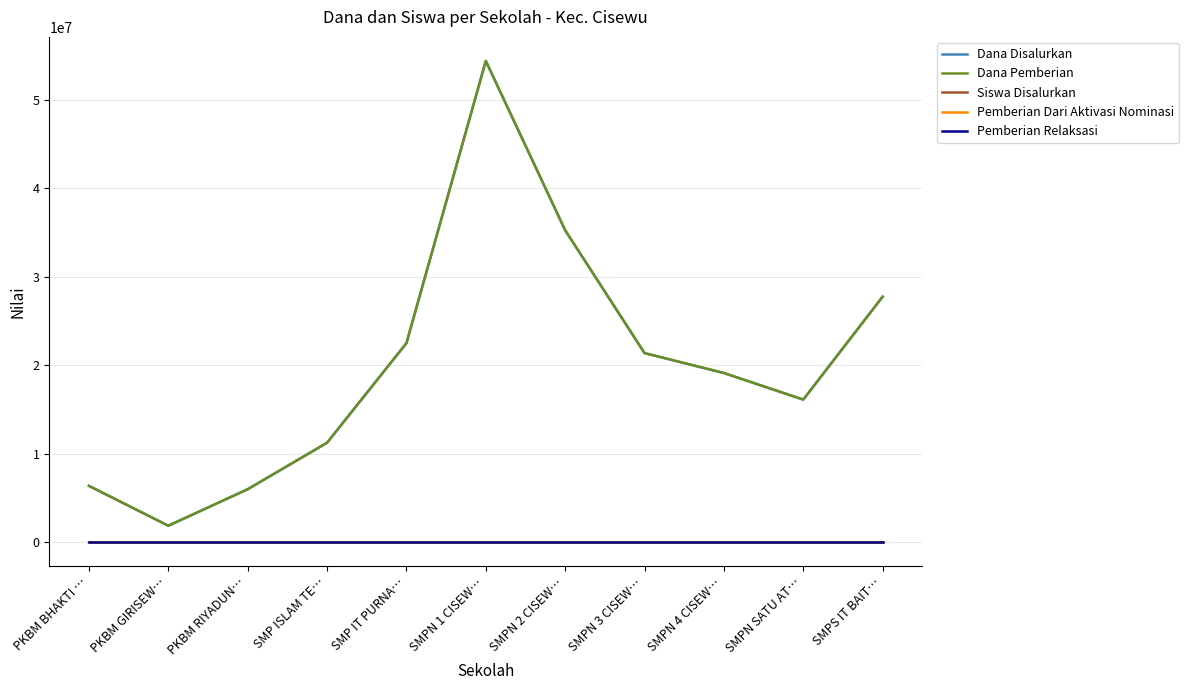

The value of Dana Pemberian at PKBM GIRISEW… is 1875000. True or false?

True